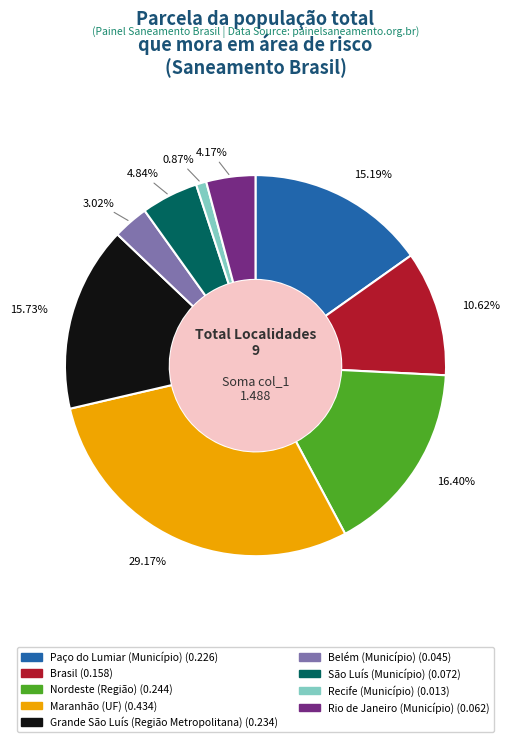

The Rio de Janeiro (Município) slice represents 4% of the pie. True or false?

True